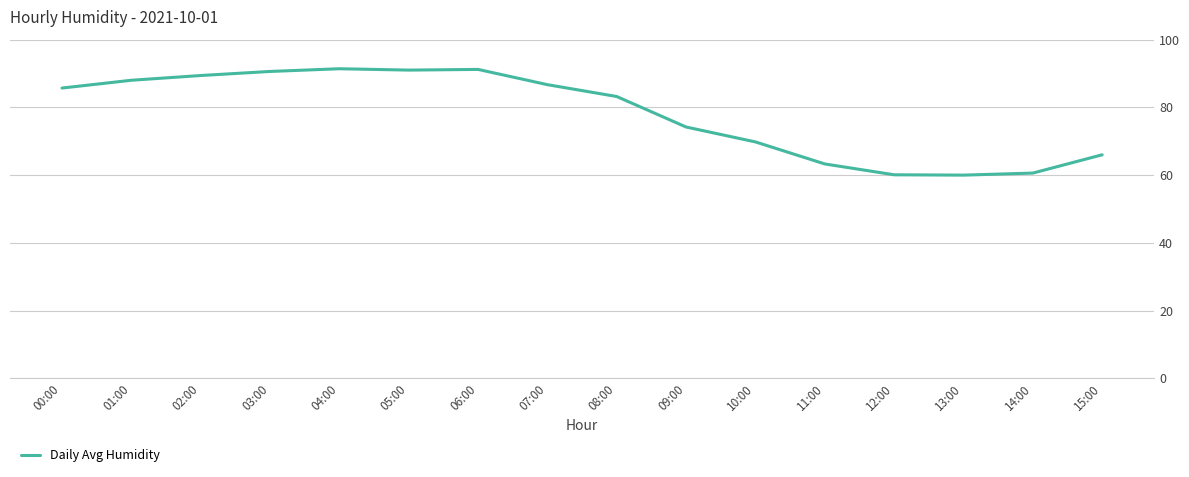

What is the smallest value displayed?

60.0